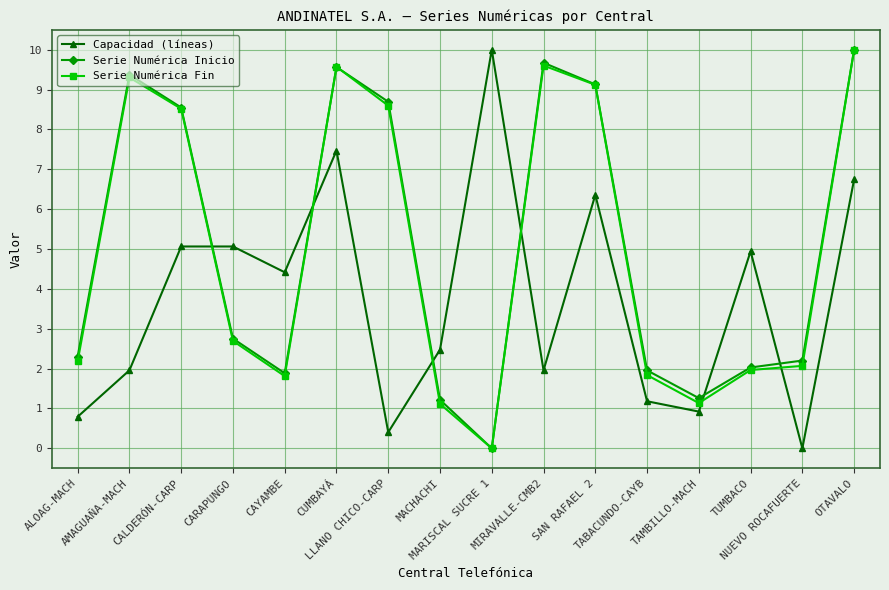

What is the maximum value shown in the chart?

10.0